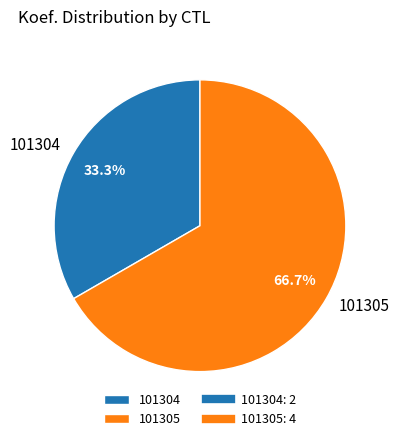

What portion of the pie excludes 101304?

66.7%